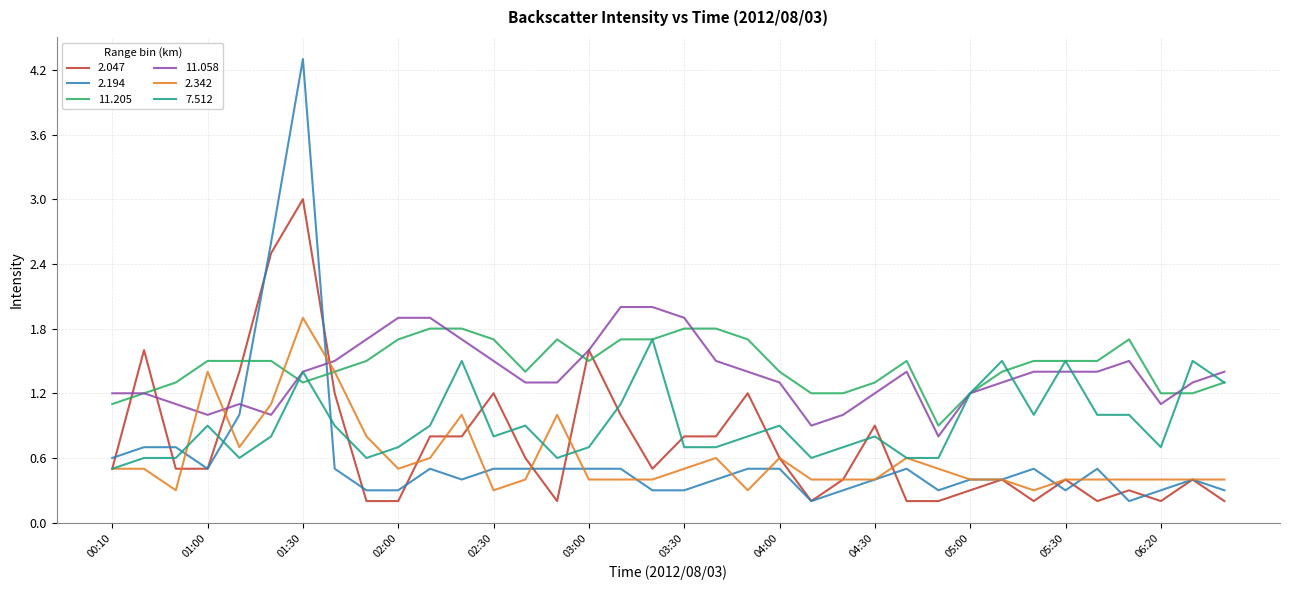

True or false: 2.342 and 11.058 intersect in this chart.

True